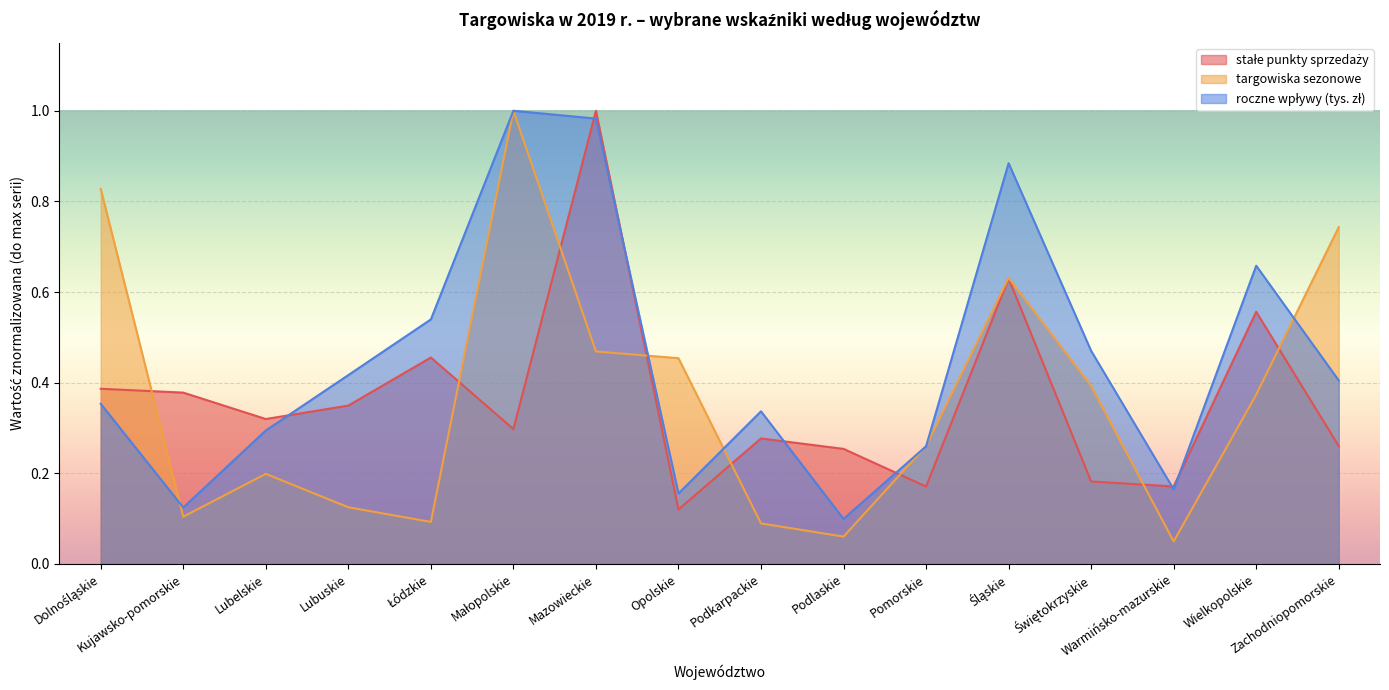

In roczne wpływy (tys. zł), how many points are lower than both neighbors (excluding endpoints)?

4